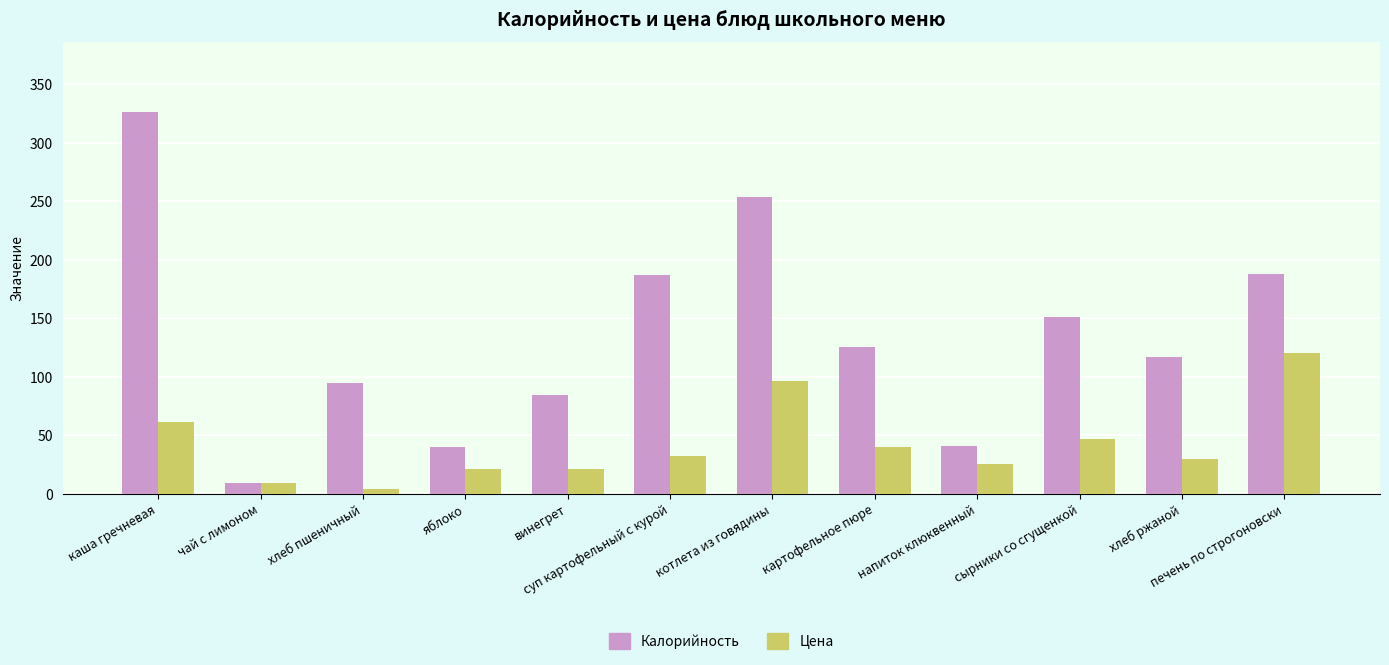

What is the value of the Цена bar at the 5th from the left?

21